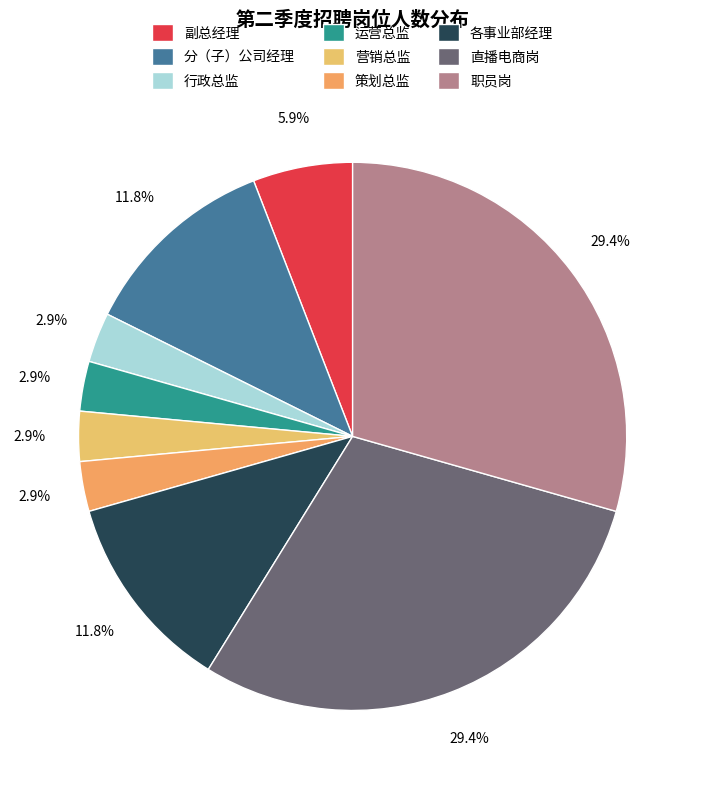

True or false: 各事业部经理 accounts for 6% of the total.

False